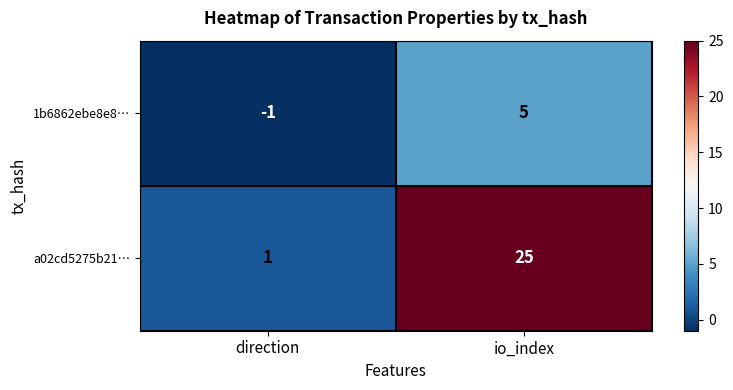

Reading left to right, list all the values displayed in this chart.

1b6862ebe8e8…: direction=-1	io_index=5
a02cd5275b21…: direction=1	io_index=25